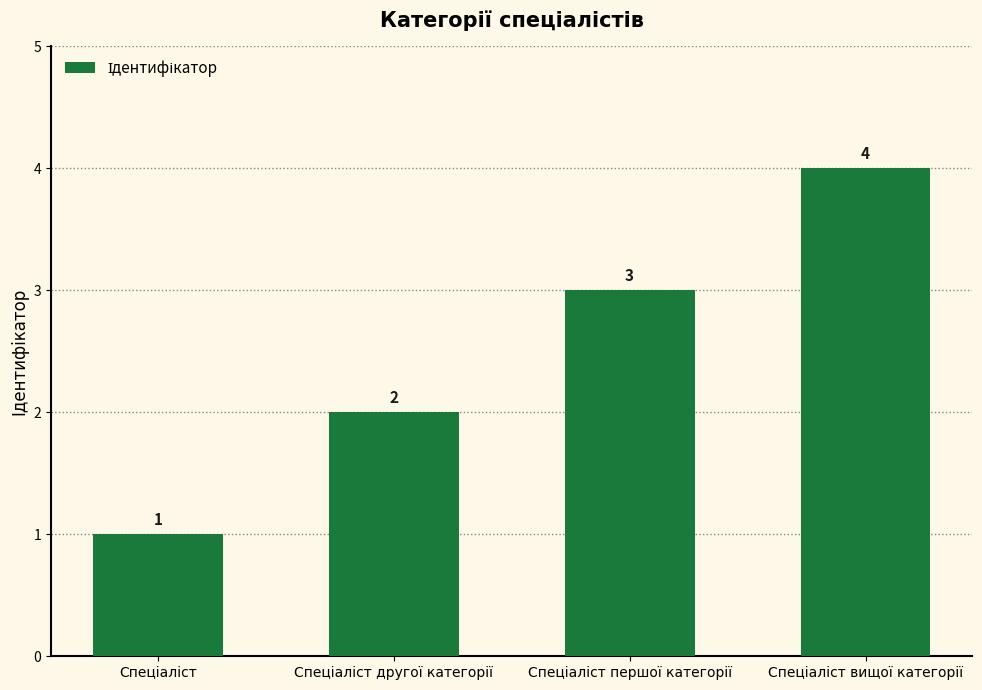

Reading left to right, list all the values displayed in this chart.

1	2	3	4